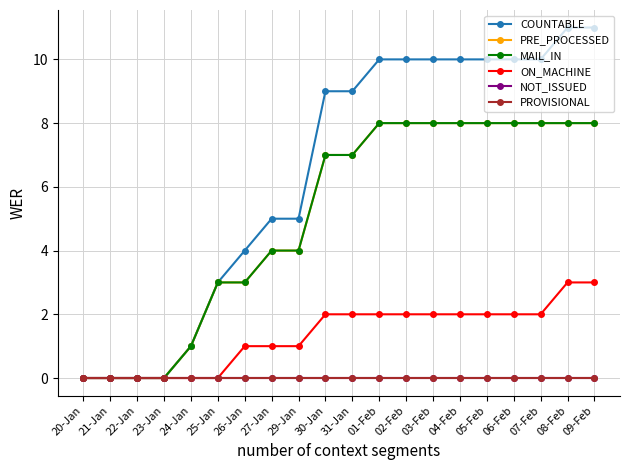

True or false: PRE_PROCESSED has a value of 12 at 03-Feb.

False